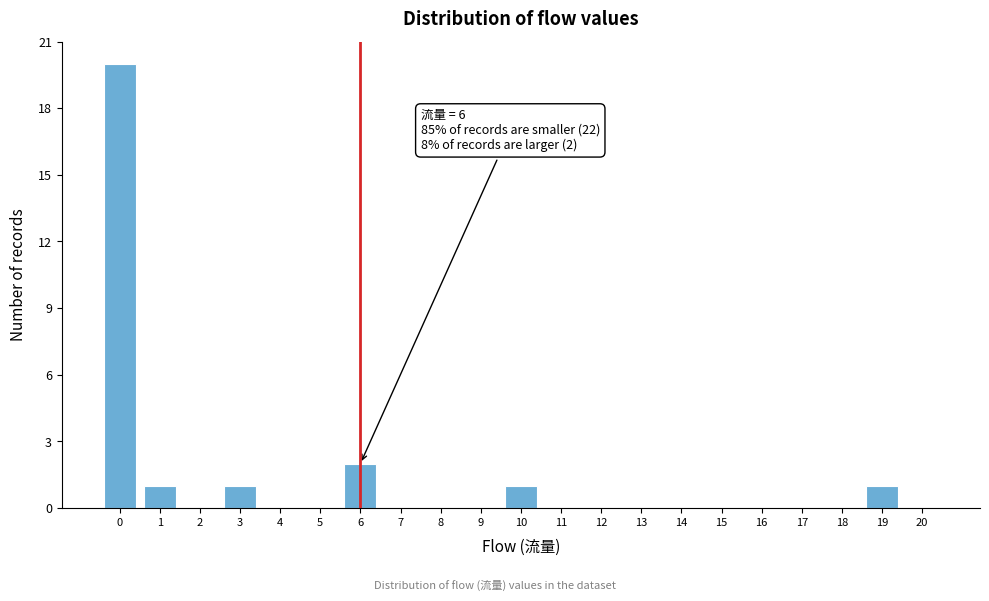

Which range on the x-axis has the tallest bar?

-0.5 to 0.5